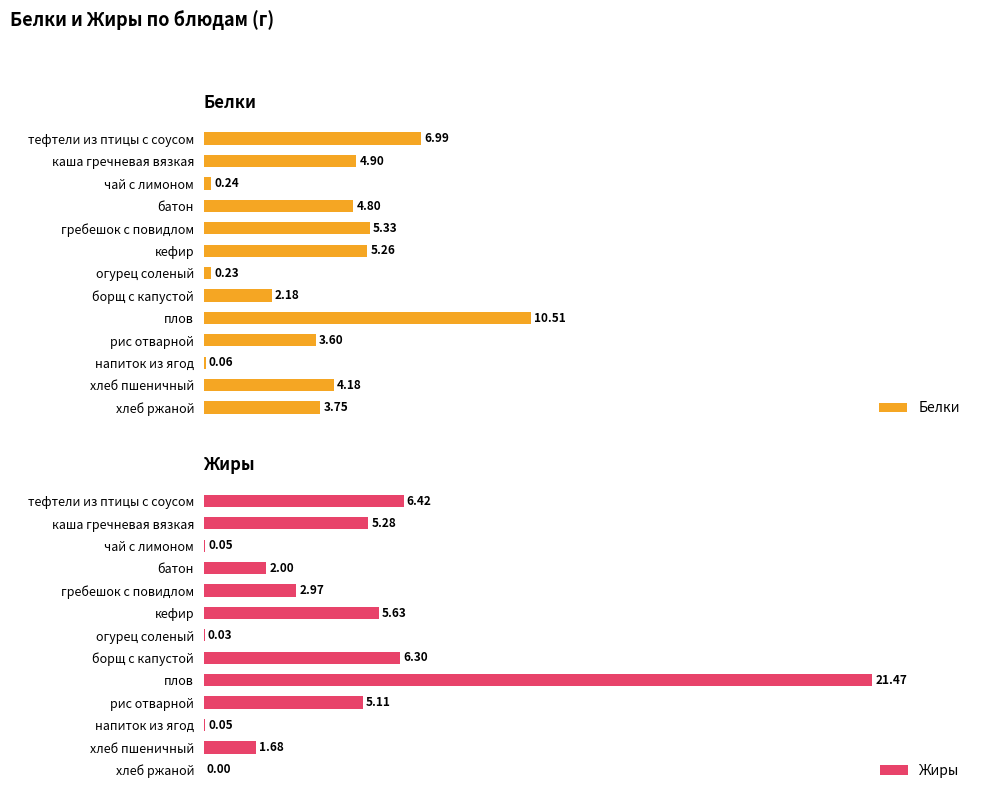

What is the maximum value for Жиры?

21.5